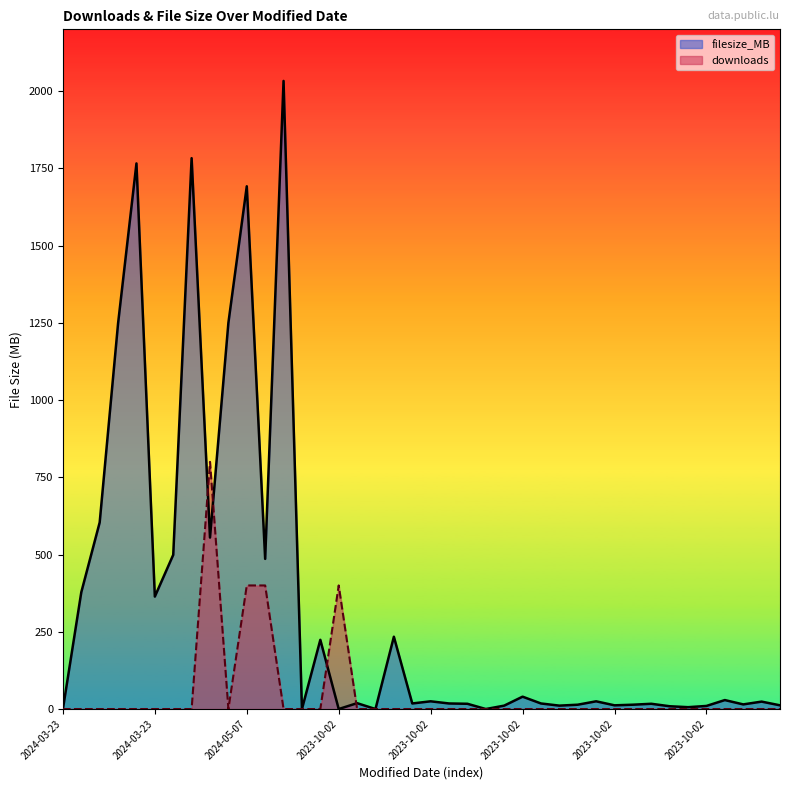

What is the sum of the downloads values at 2024-03-23 and 2024-05-07?

400